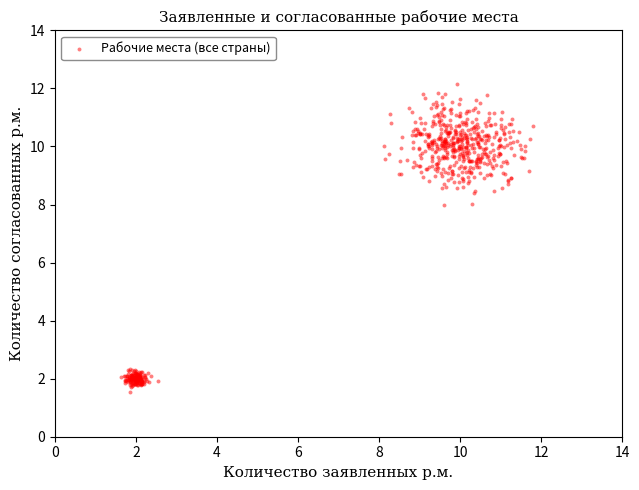

What is the range of Y values (max minus min)?

10.6